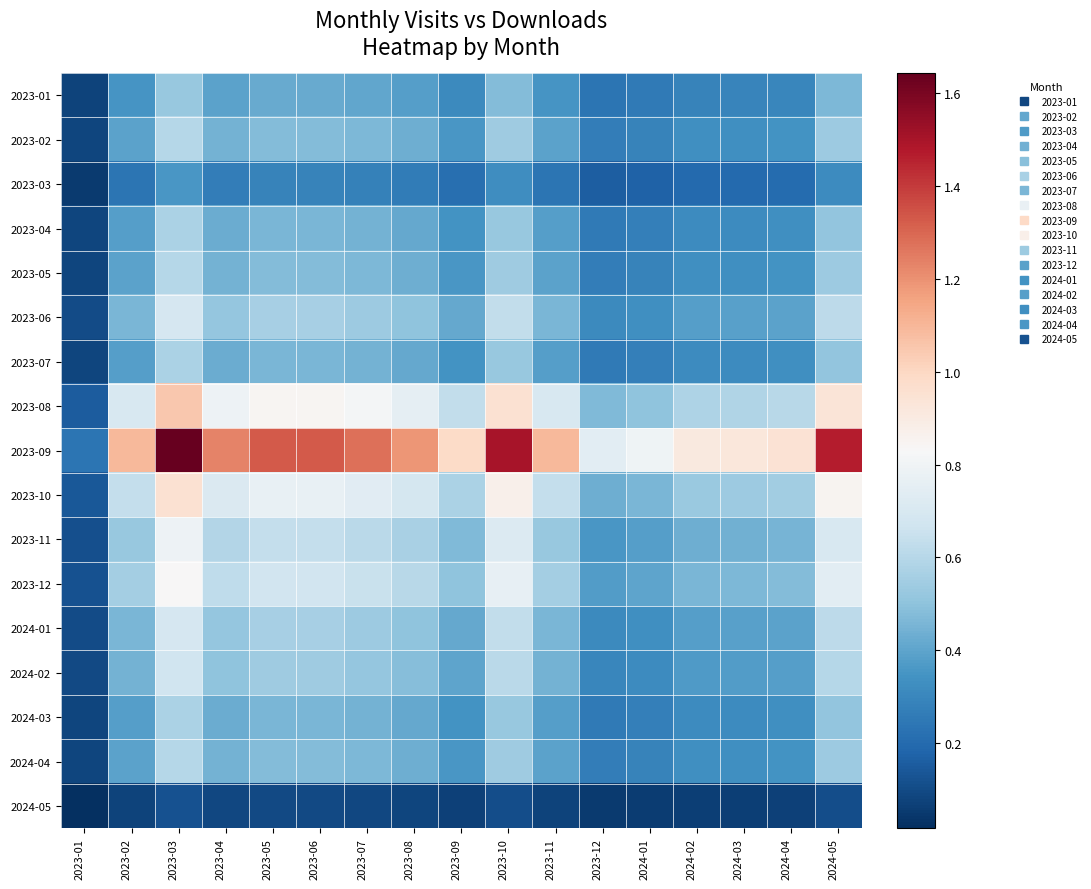

Between 2024-04 and 2023-03, which is larger?

2023-03